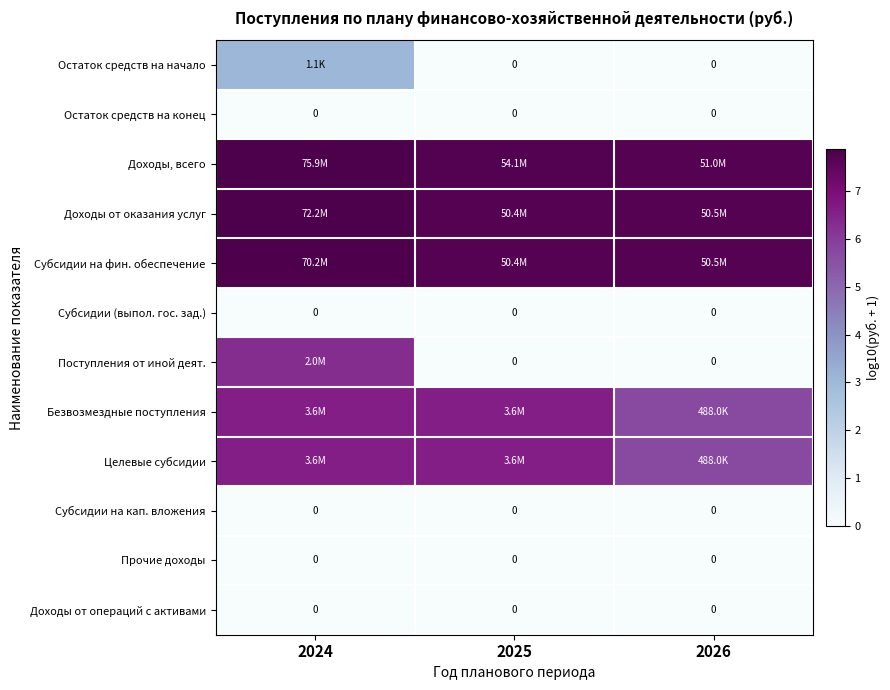

The value of Остаток средств на начало at 2026 is 1.7. True or false?

False